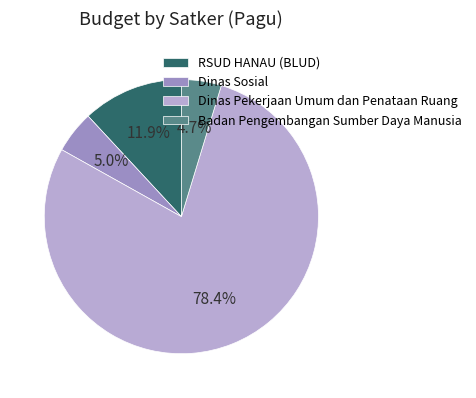

Which category accounts for the majority?

Dinas Pekerjaan Umum dan Penataan Ruang